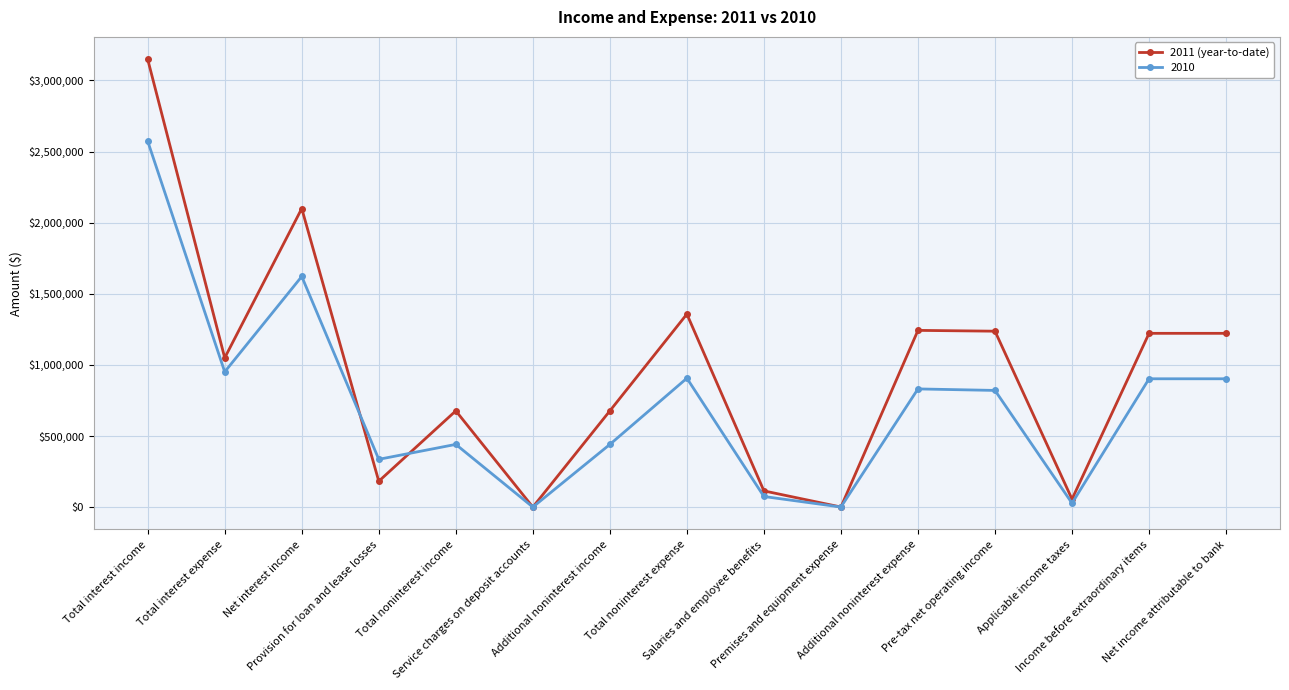

Which series has the widest spread of values?

2011 (year-to-date)